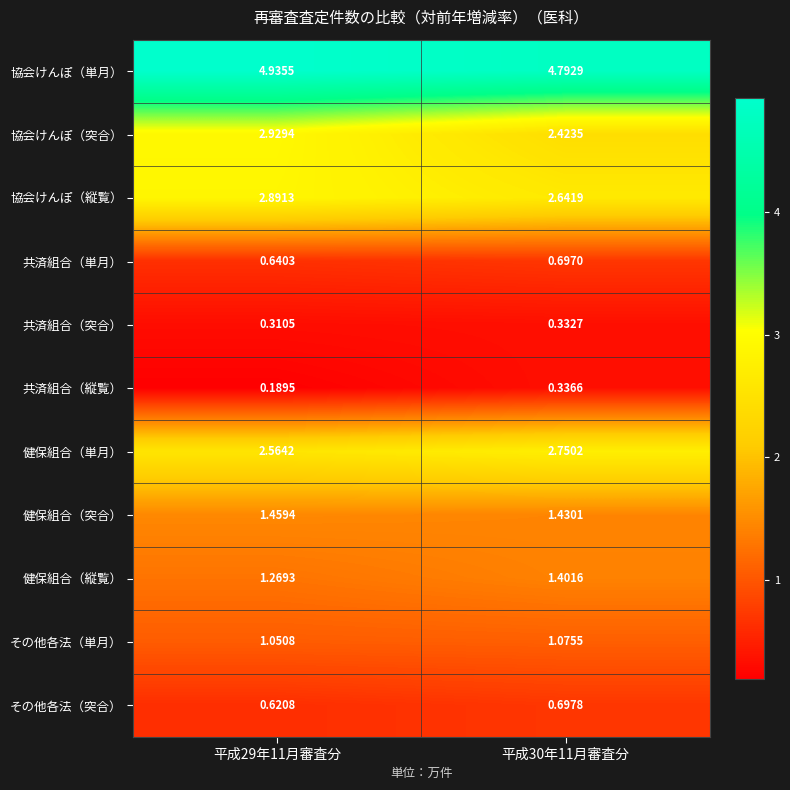

Between 平成29年11月審査分 and 平成30年11月審査分, which series saw the biggest shift?

協会けんぽ（突合）